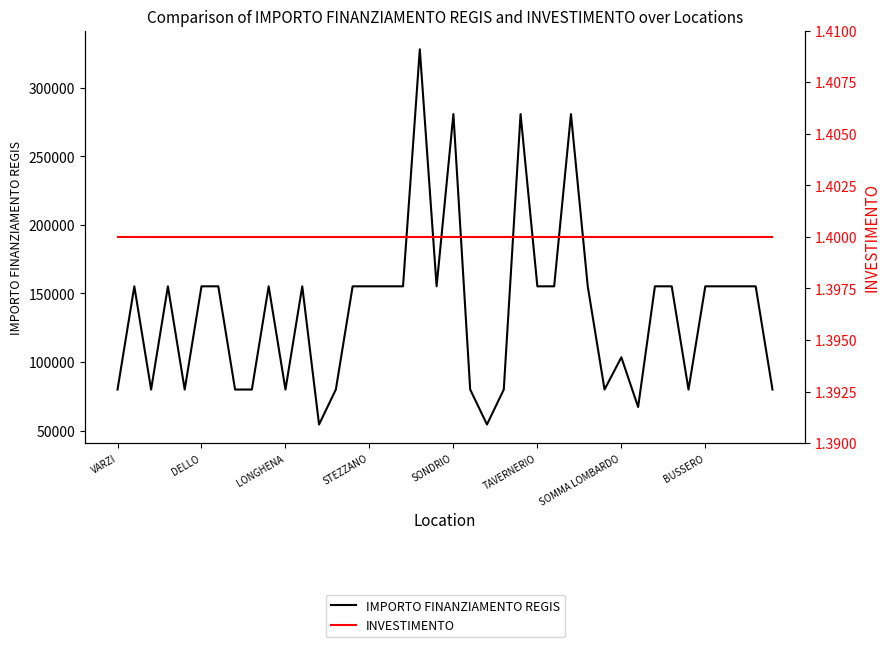

What is the difference between the IMPORTO FINANZIAMENTO REGIS values at BUSSERO and 19?

75312.0